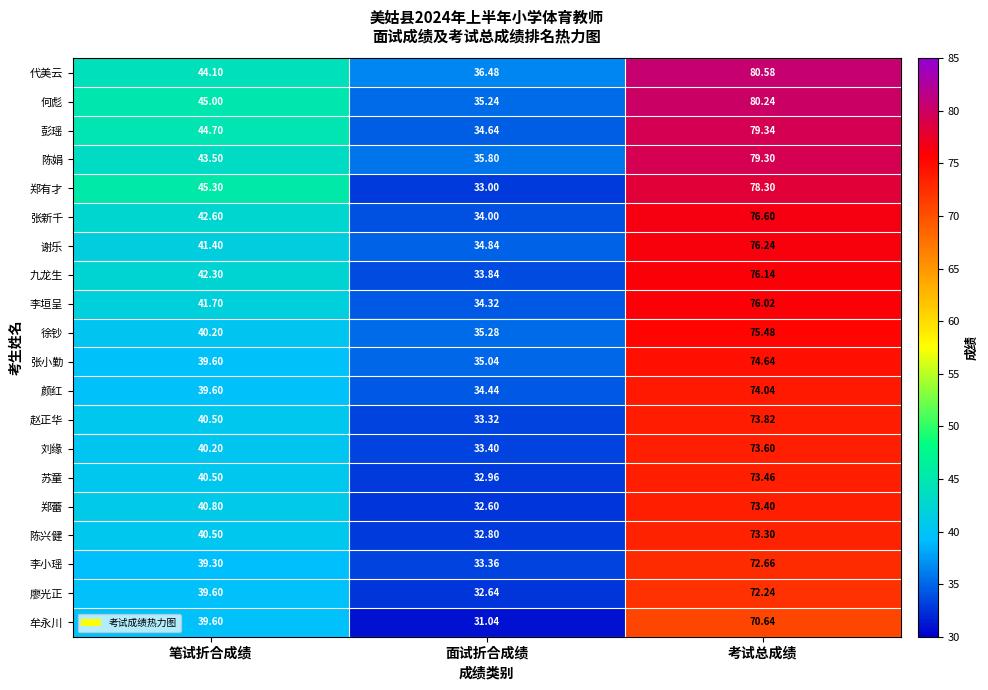

Which category has the lowest value in the 李垣呈 series?

面试折合成绩